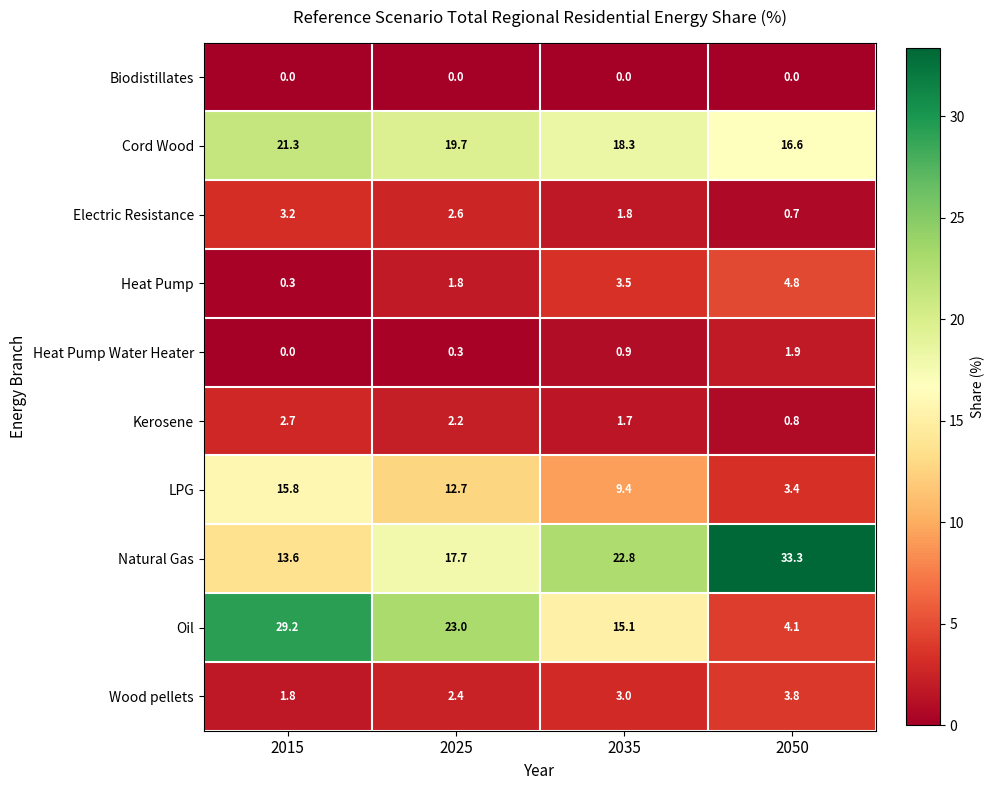

Read the Heat Pump Water Heater value at 2050.

1.9